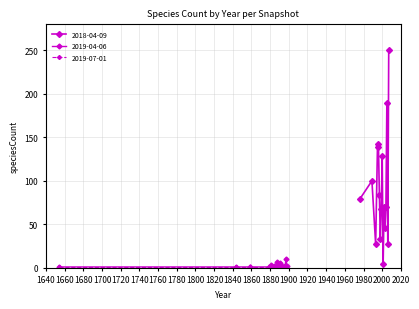

Between 1660 and 1880, which is larger?

1880